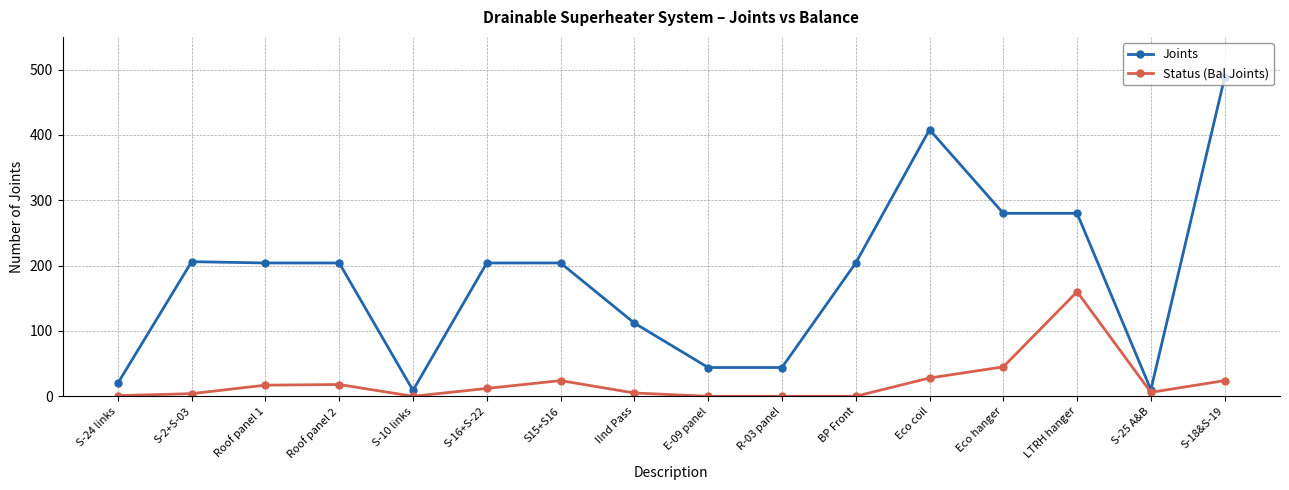

Where is Status (Bal Joints) nearest to the value 80?

Eco hanger